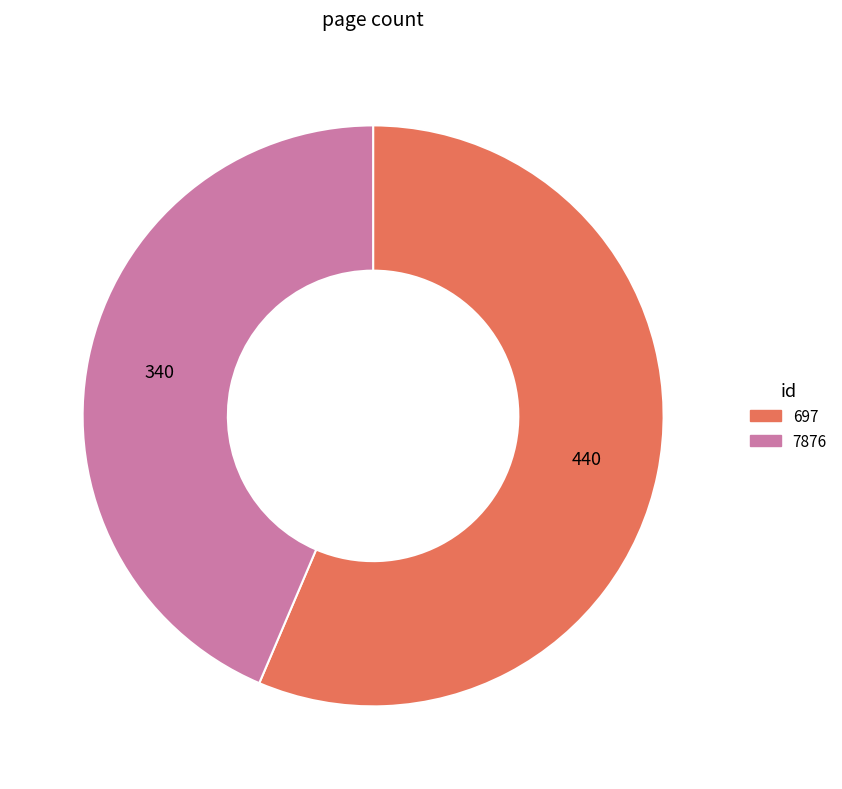

The 7876 slice represents 44% of the pie. True or false?

True